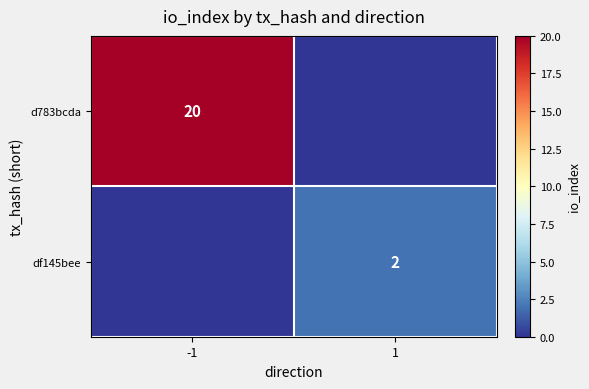

What is the total value across all series at -1?

20